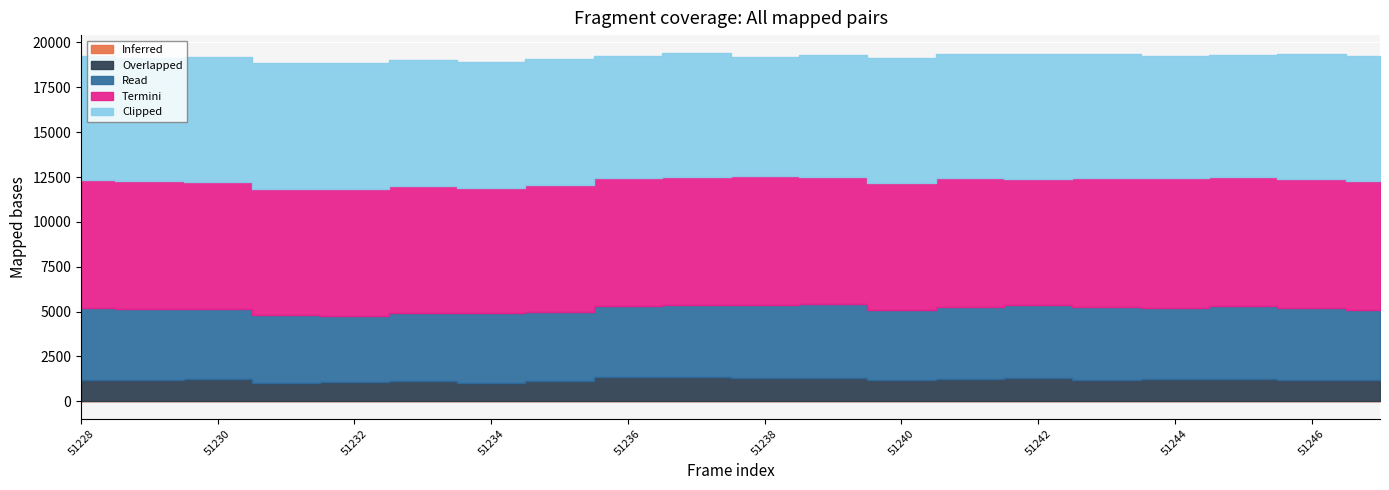

What is the total value across all series at 51244?

19242